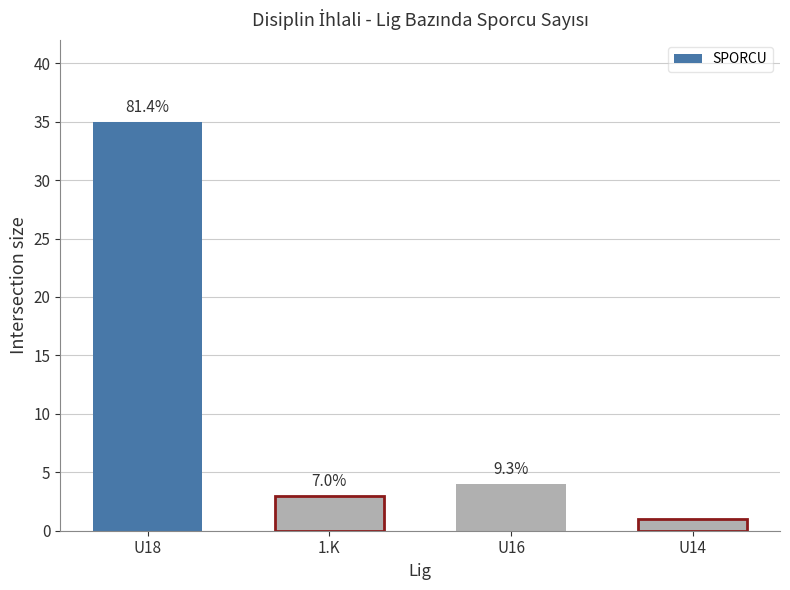

What is the sum of all values?

43